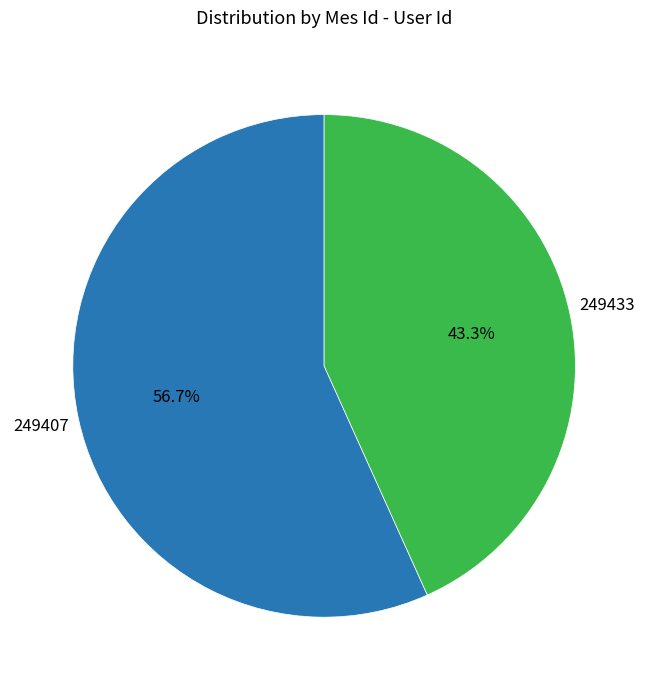

Does any single category account for the majority?

Yes